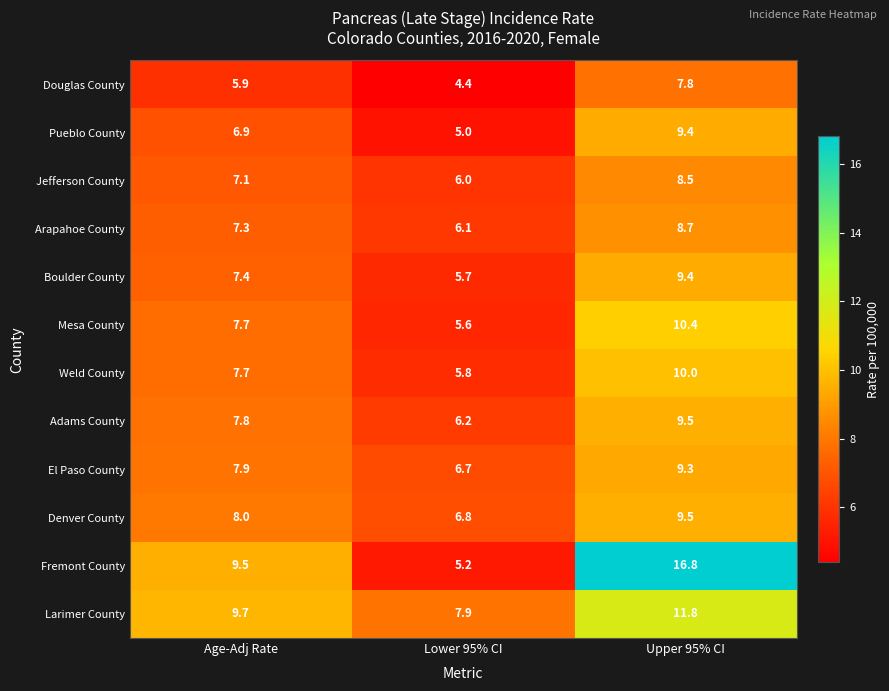

The value of Adams County at Upper 95% CI is 16.1. True or false?

False